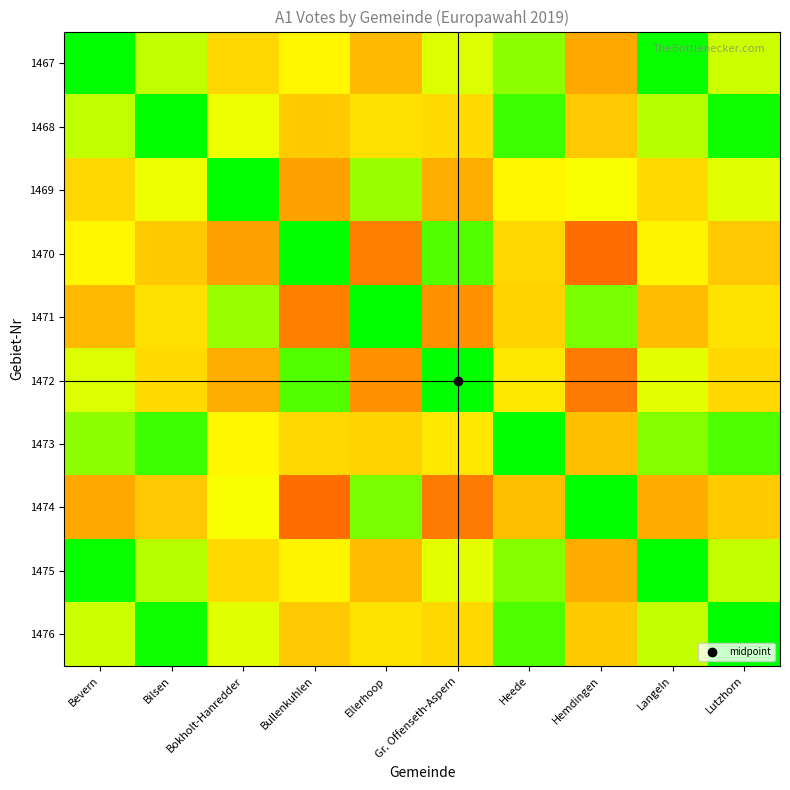

Count the number of categories in the chart.

10